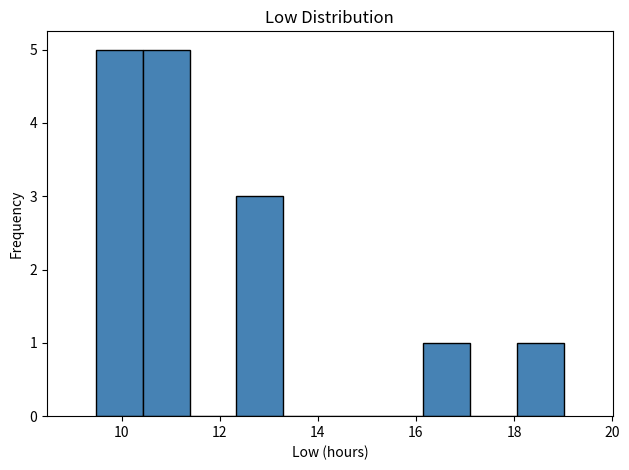

What is the height of the bar covering 16.2 to 17.2 on the x-axis? Neither the bar edges nor the heights are printed on the chart, so give them approximately, as read against the axes.

1